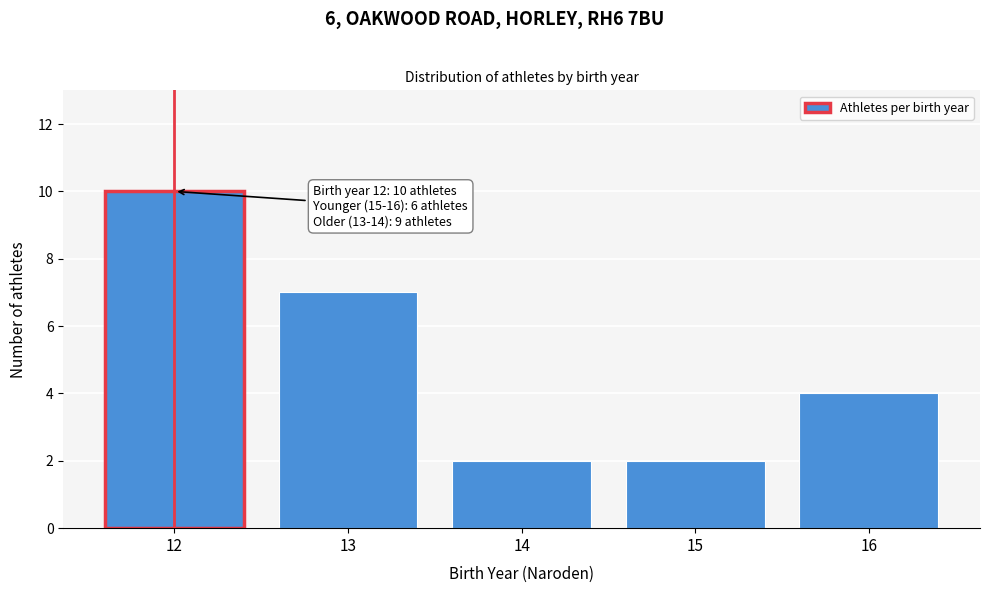

Reading left to right, what are all the values shown in this chart?

10	7	2	2	4